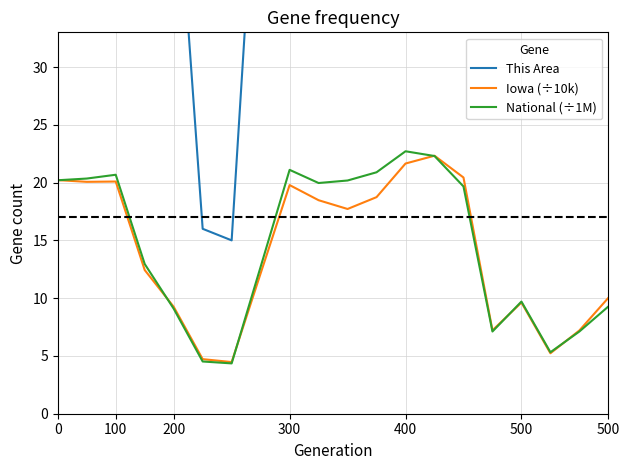

Rank the series at 400 from highest to lowest value.

This Area, National (÷1M), Iowa (÷10k)